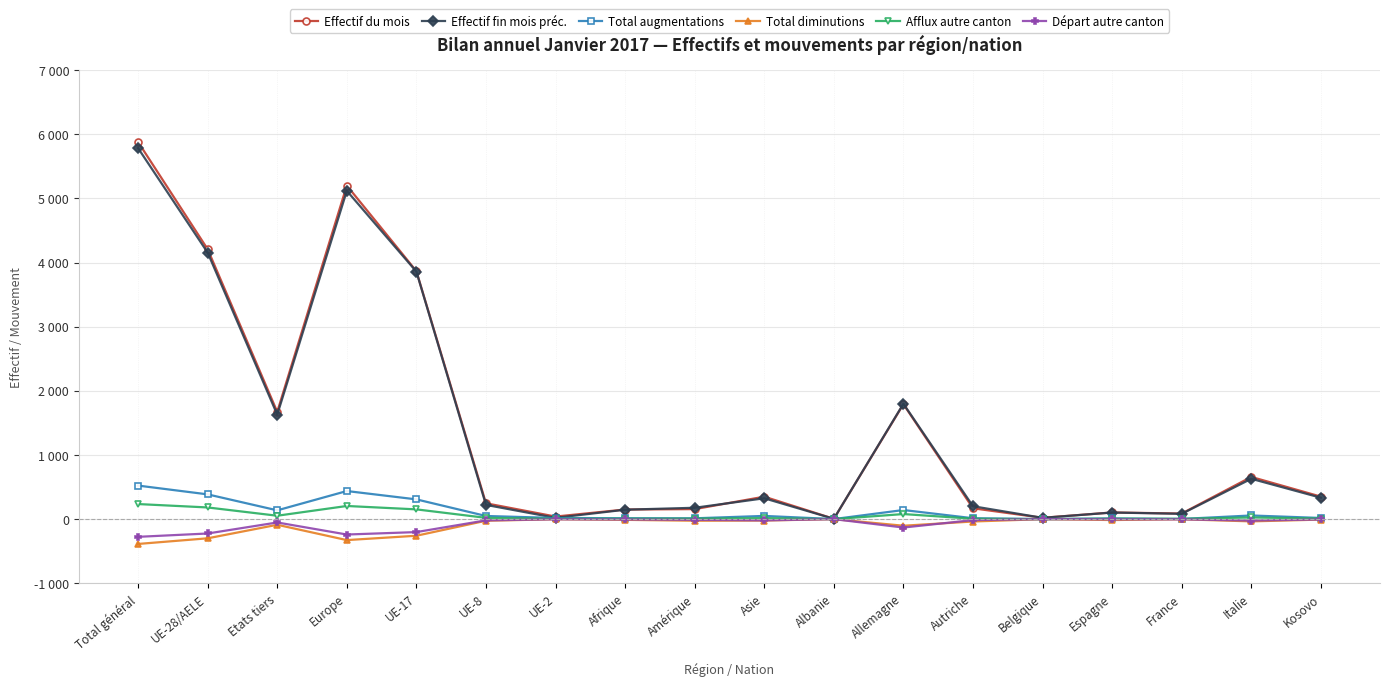

At which category does the chart reach its peak across all series?

Total général